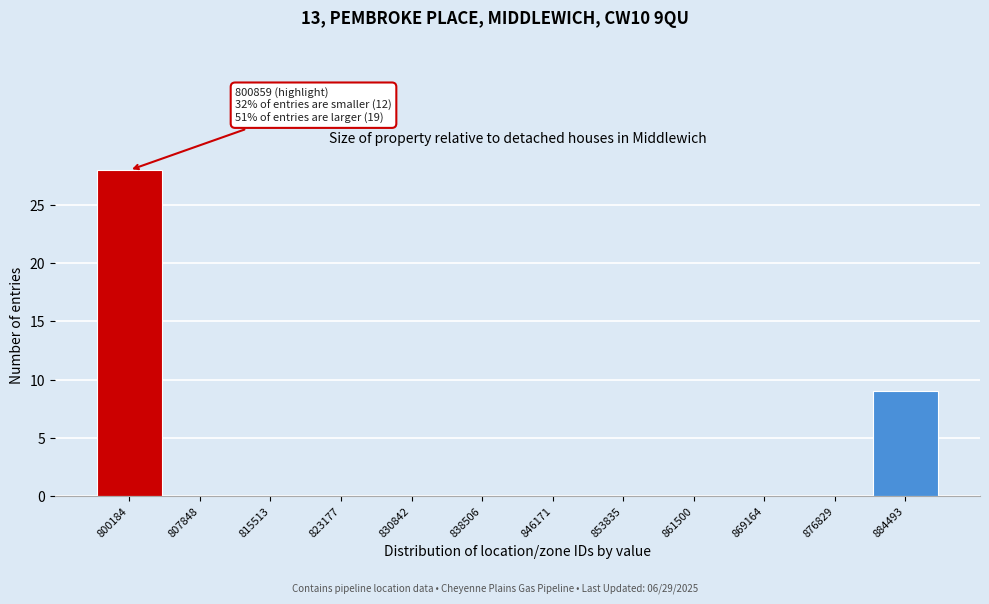

Reading right to left, list all the values displayed in this chart.

884493=9	876829=0	869164=0	861500=0	853835=0	846171=0	838506=0	830842=0	823177=0	815513=0	807848=0	800184=28